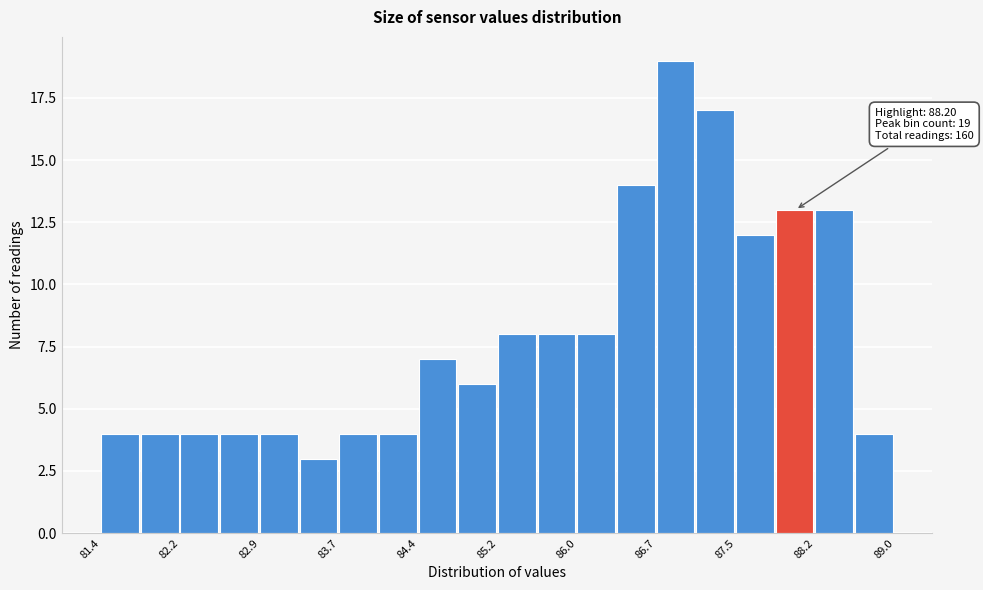

Read against the x-axis, roughly where is the centre of the tallest bar?

86.9